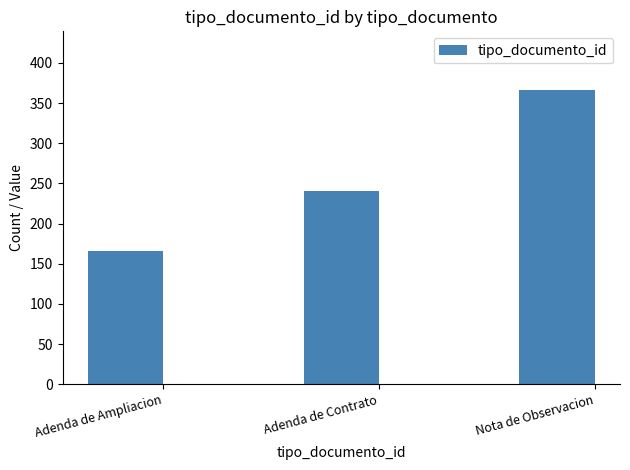

True or false: the data shows 638 at Nota de Observacion.

False